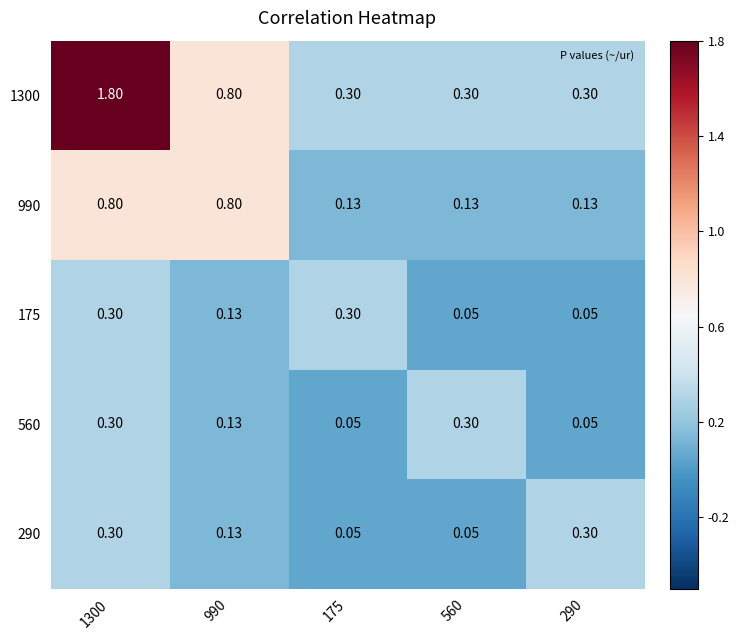

Is the value of 990 at 990 greater than the value of 560 at 560?

Yes